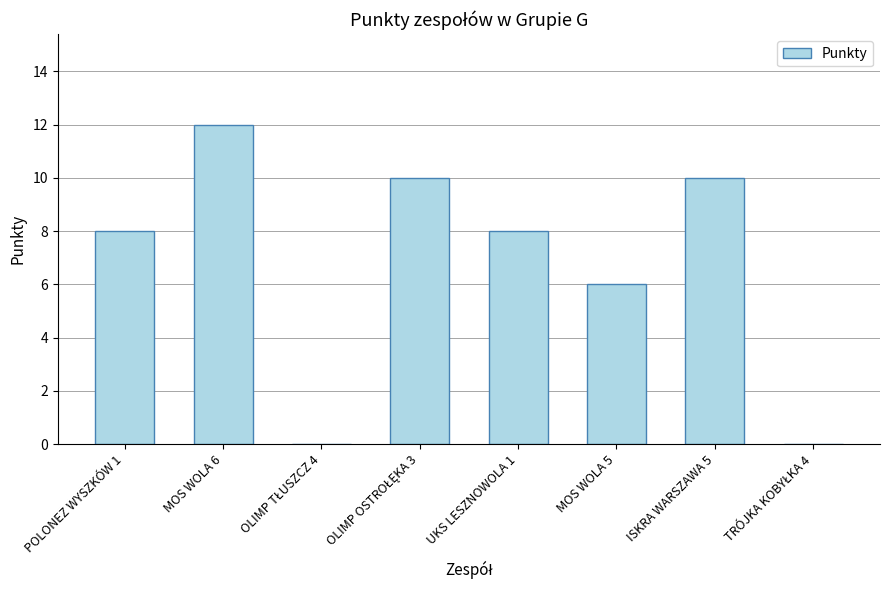

Reading left to right, extract all data points from this chart.

8	12	0	10	8	6	10	0